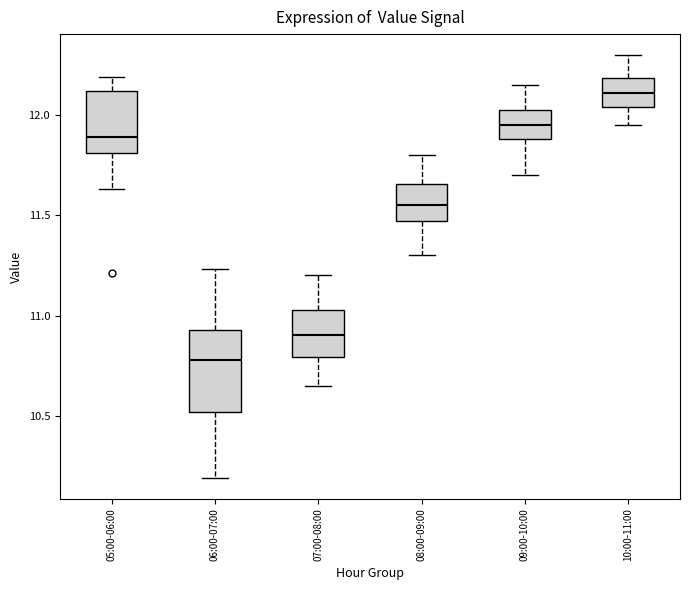

Which box is the tallest, from its lower edge to its upper edge?

06:00-07:00